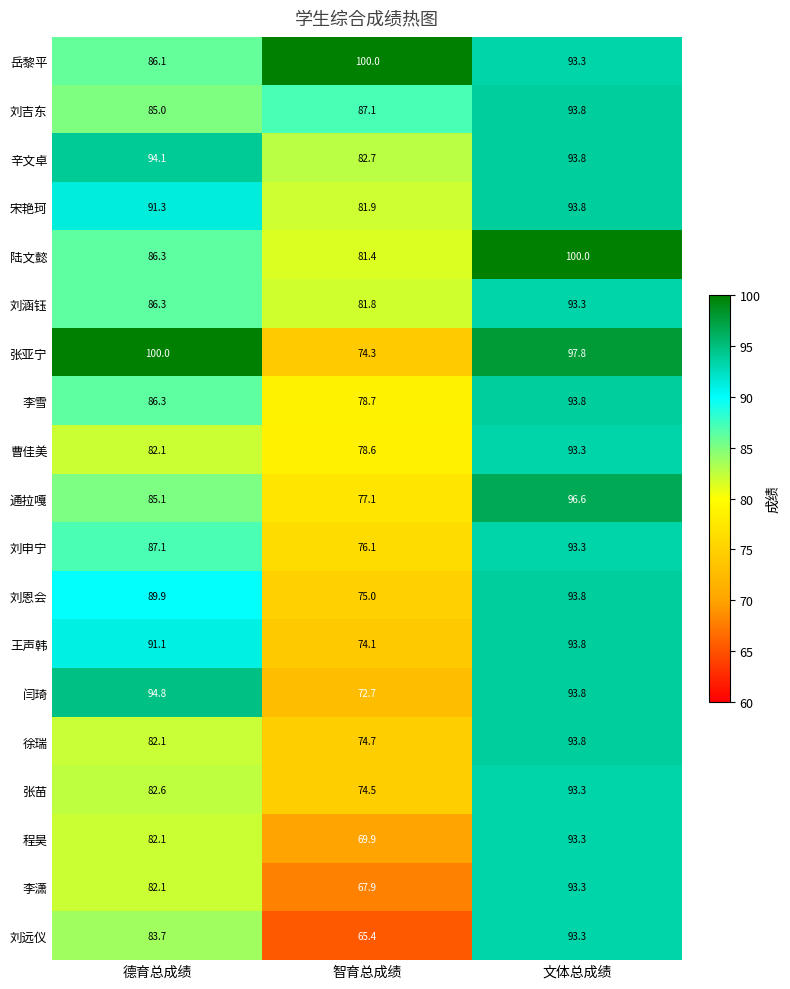

What value does the 王声韩 series have at 智育总成绩?

74.1